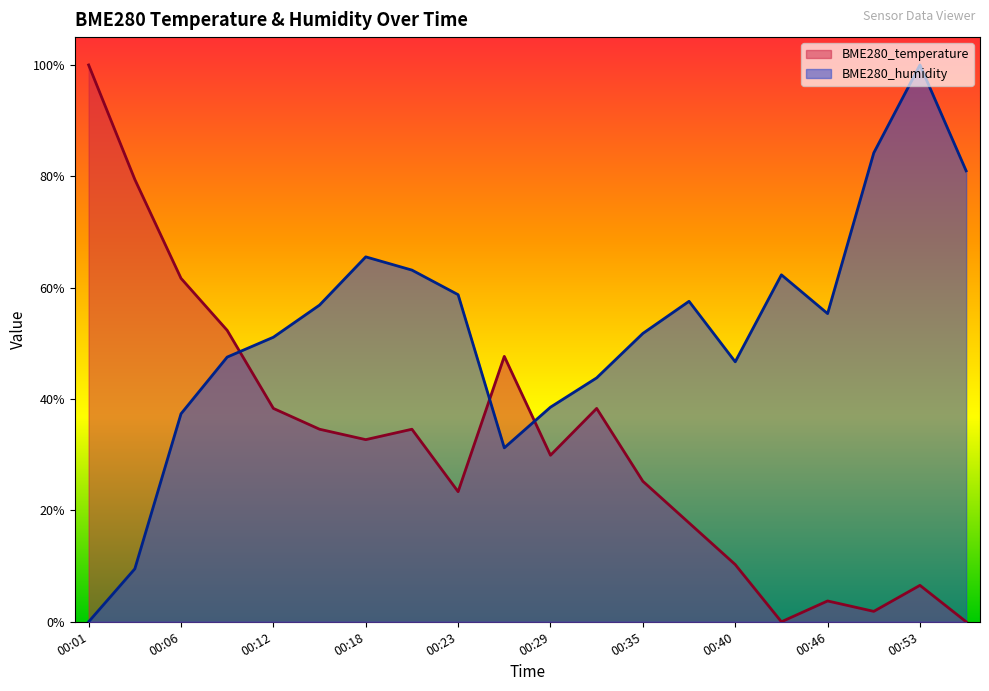

What is the difference between the maximum and minimum values in the BME280_temperature series?

1.0